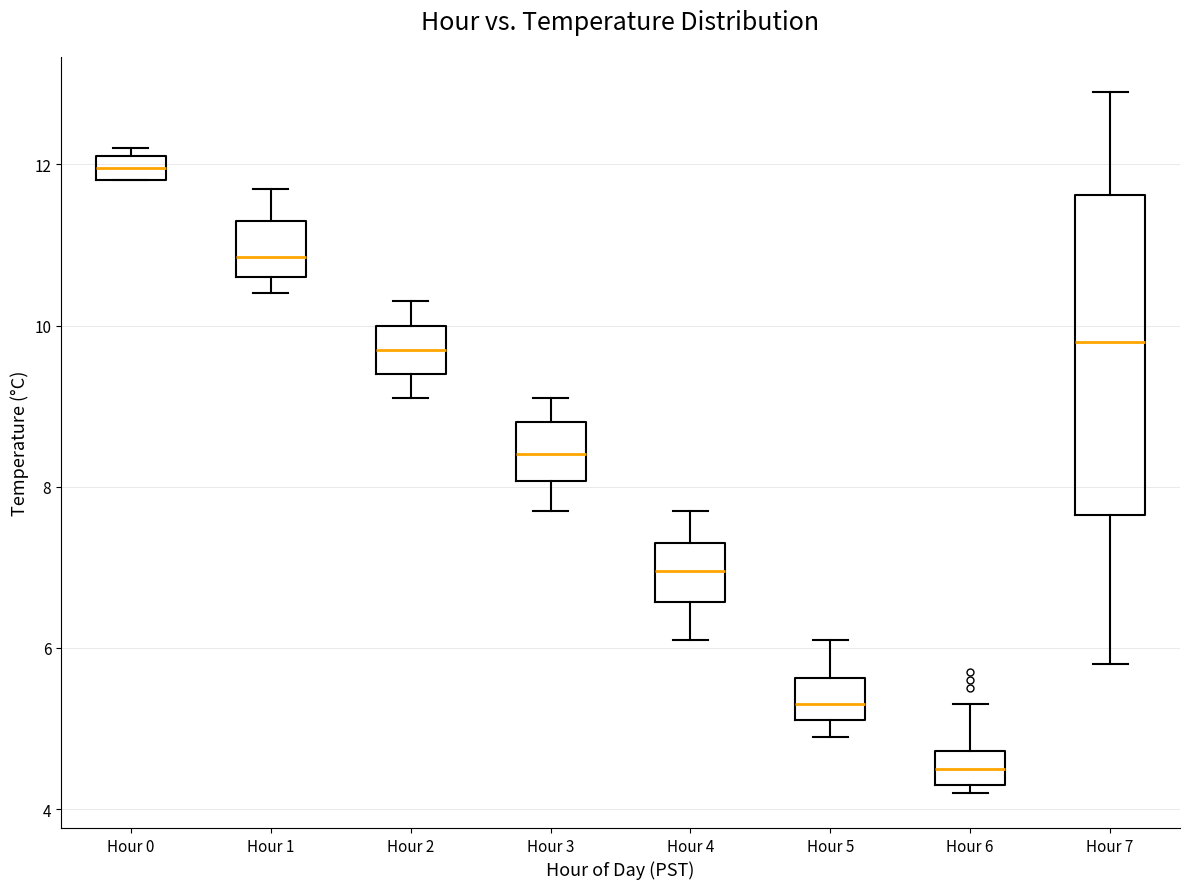

Which box has the highest median line?

Hour 0